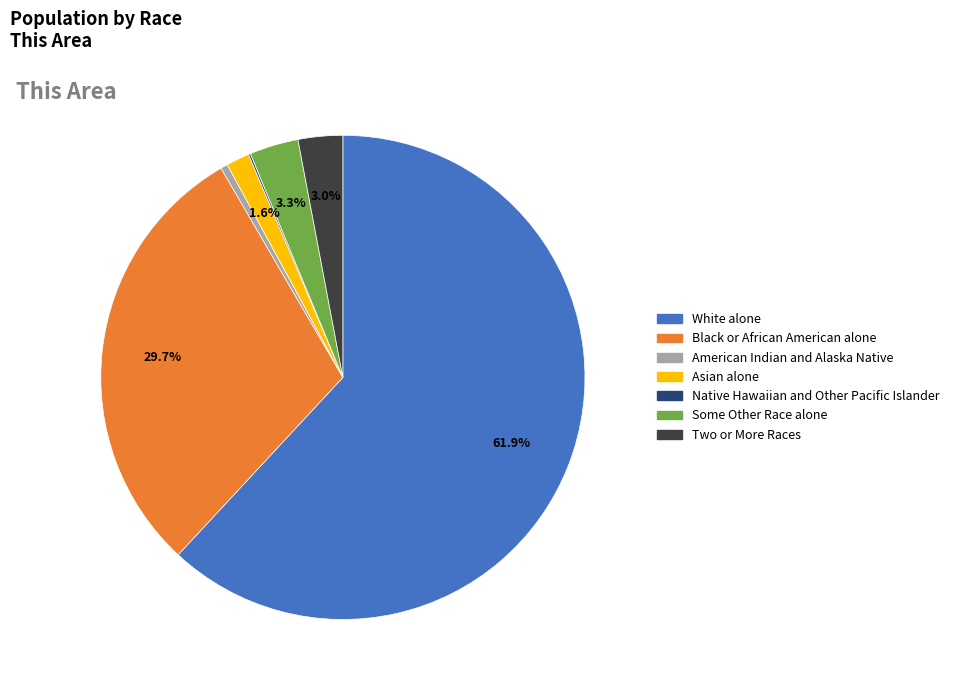

Which slice is the largest?

White alone